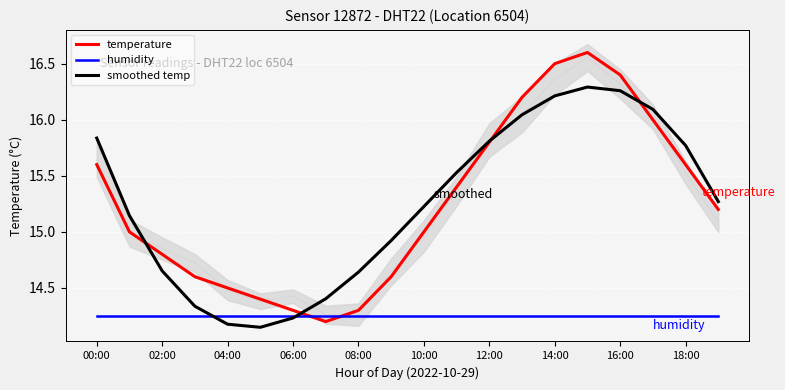

How many times do humidity and smoothed temp cross each other?

2